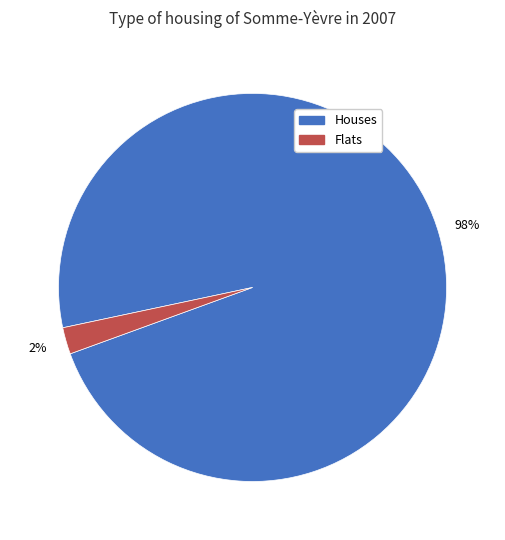

How many segments does this pie chart have?

2